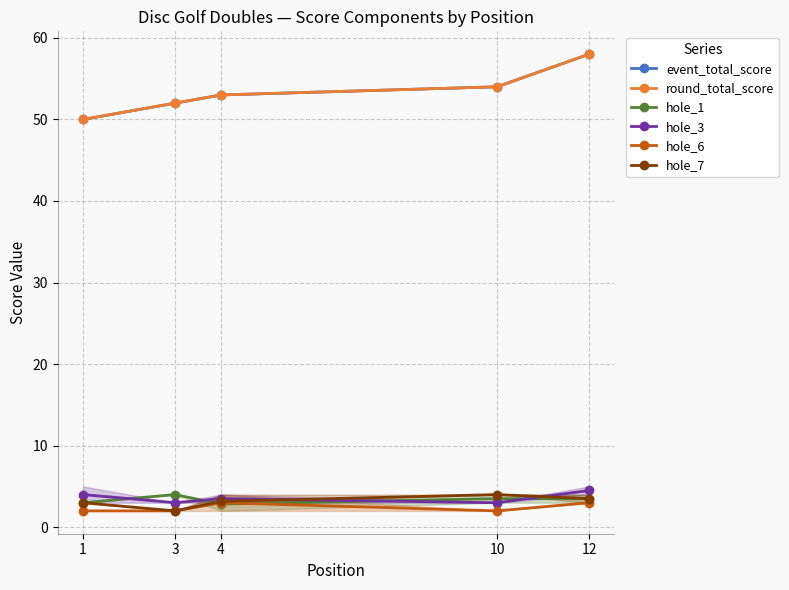

Reading left to right, what are all the values shown in this chart?

event_total_score: 50.0	52.0	53.0	54.0	58.0
round_total_score: 50.0	52.0	53.0	54.0	58.0
hole_1: 3.0	4.0	2.8	3.5	3.5
hole_3: 4.0	3.0	3.5	3.0	4.5
hole_6: 2.0	2.0	3.0	2.0	3.0
hole_7: 3.0	2.0	3.2	4.0	3.5